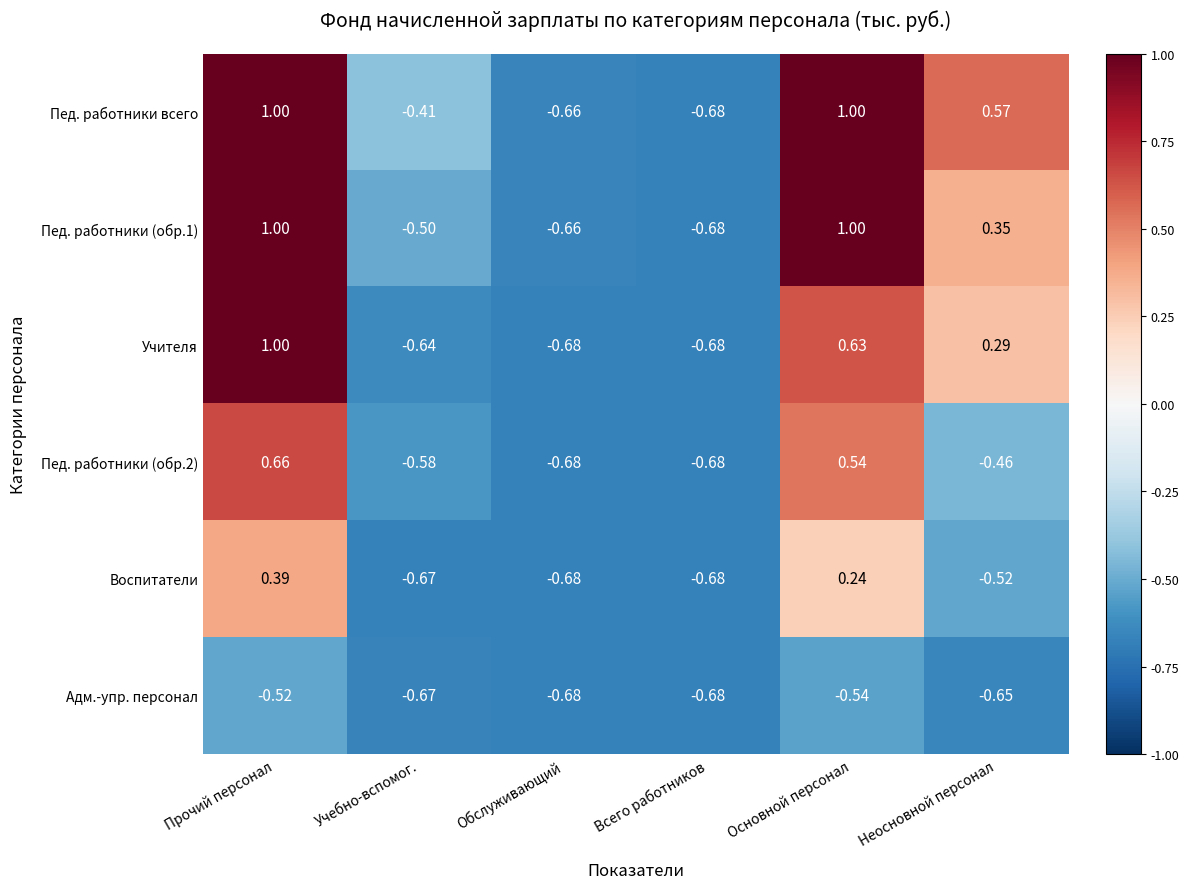

Which series changed the most between Прочий персонал and Учебно-вспомог.?

Учителя